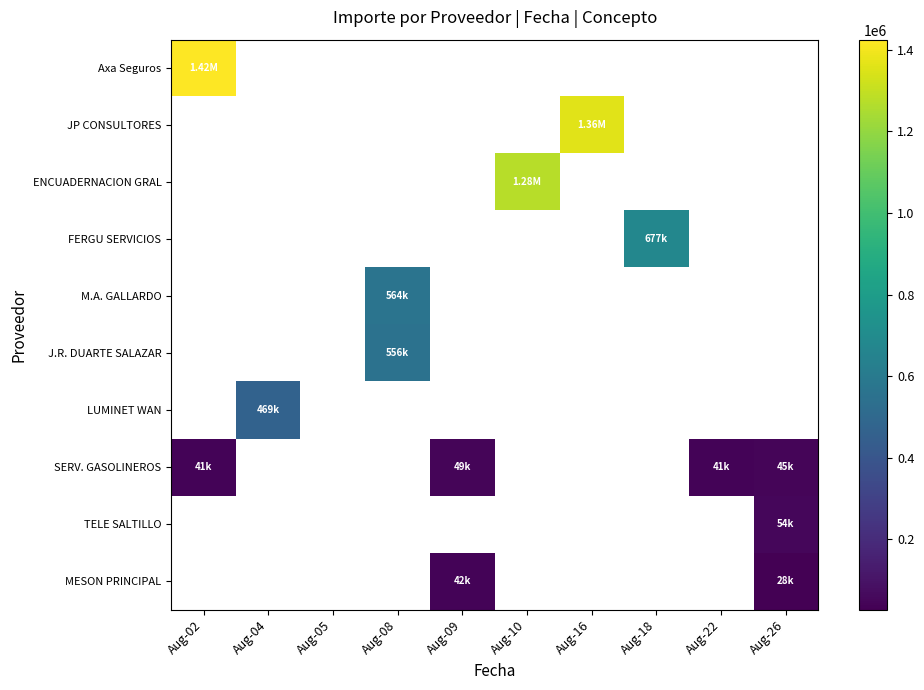

How many categories are shown in the chart?

10